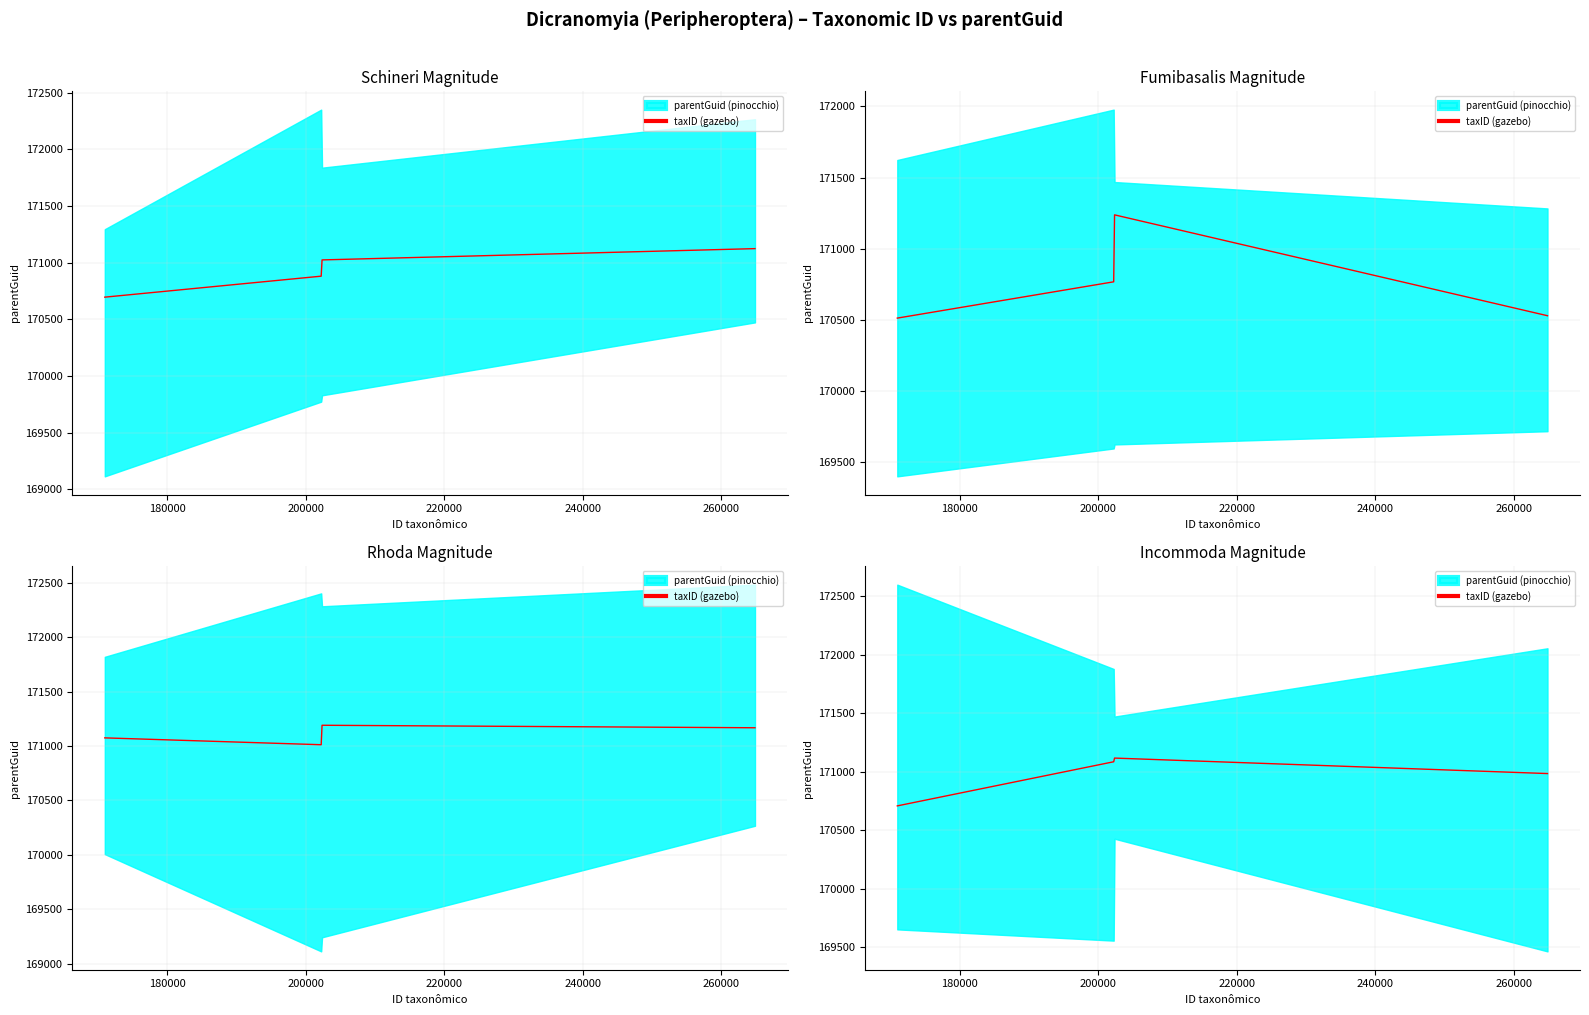

Read the value at 220000.

170982.9